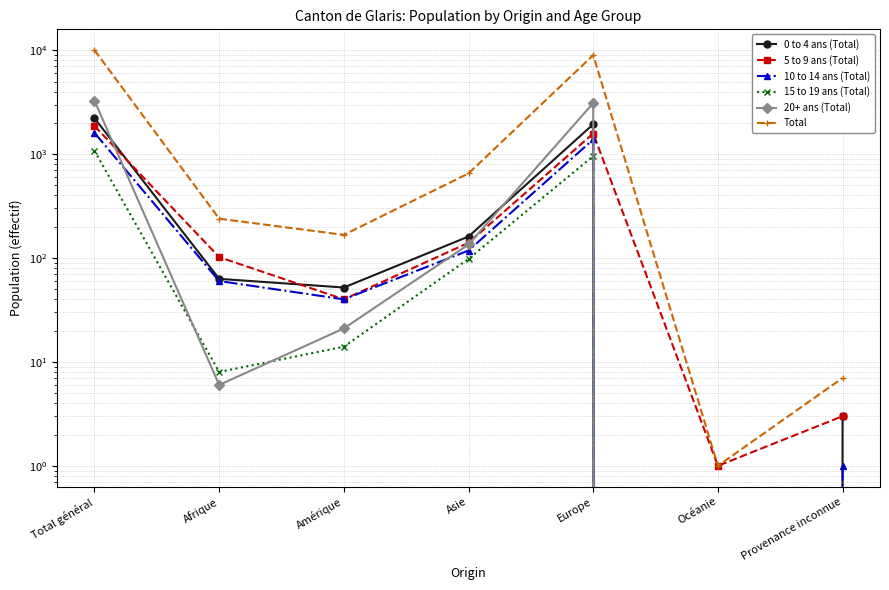

At which category is the sum across all series the highest?

Total général